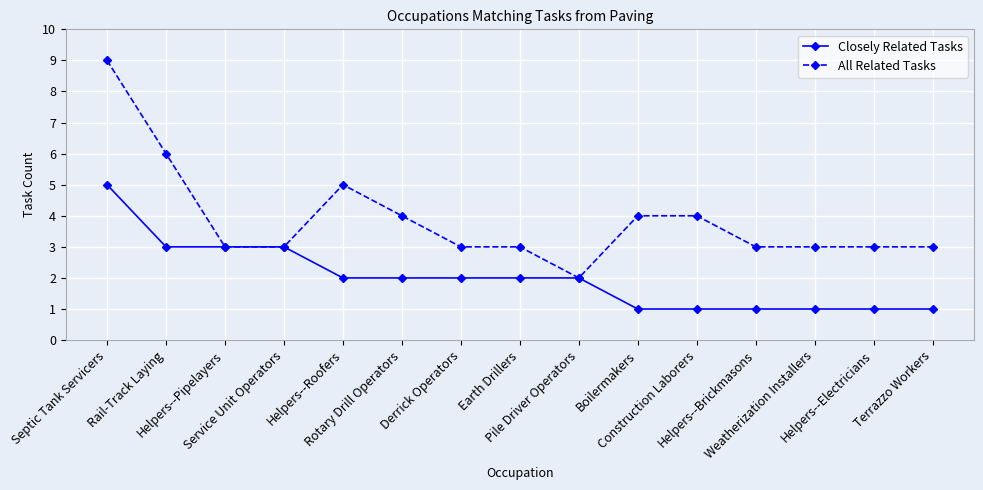

What position from the right is Terrazzo Workers?

1